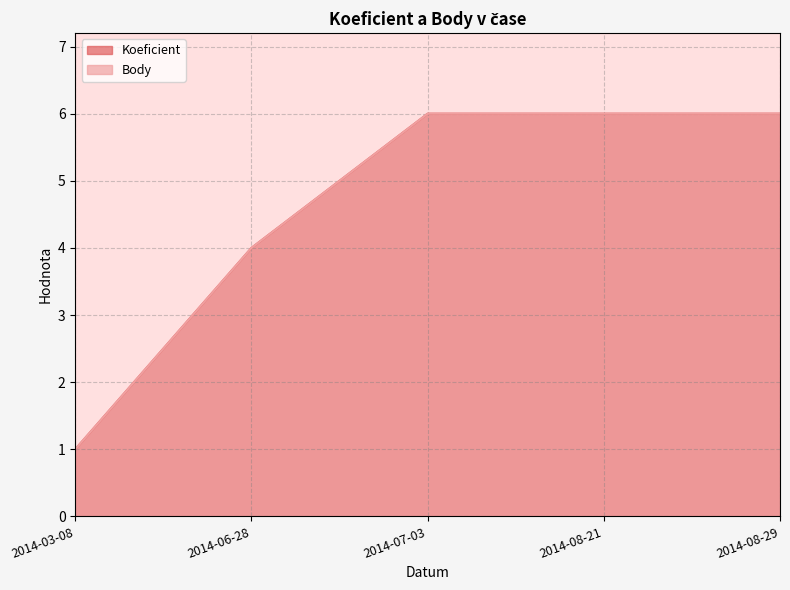

Count the Koeficient values in the range 4 to 6.

4